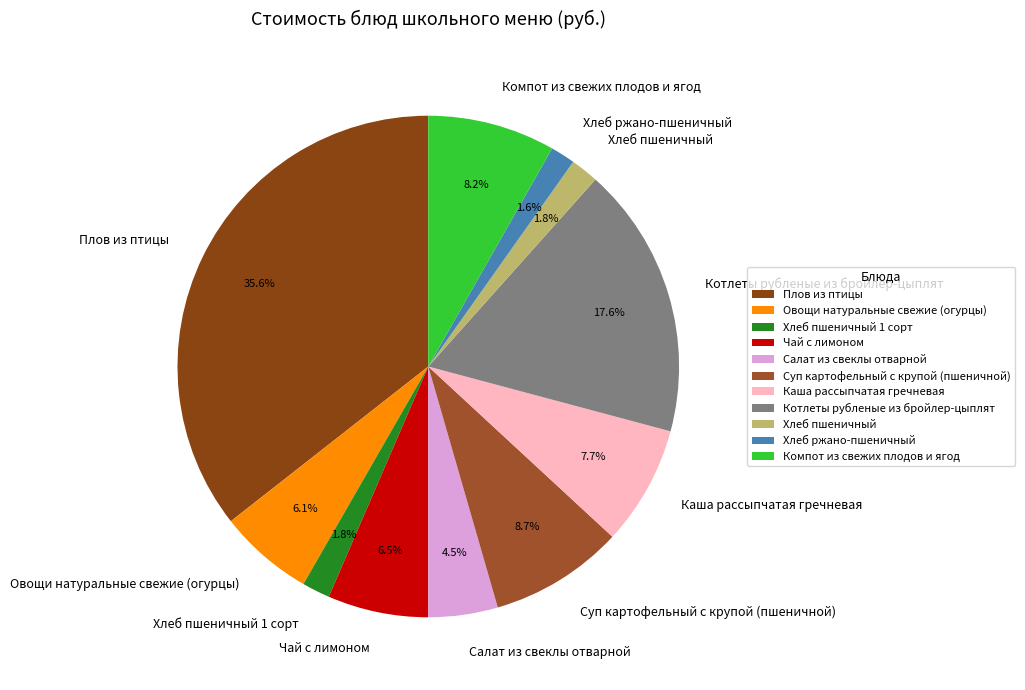

How much of the chart is everything except Каша рассыпчатая гречневая?

92.3%